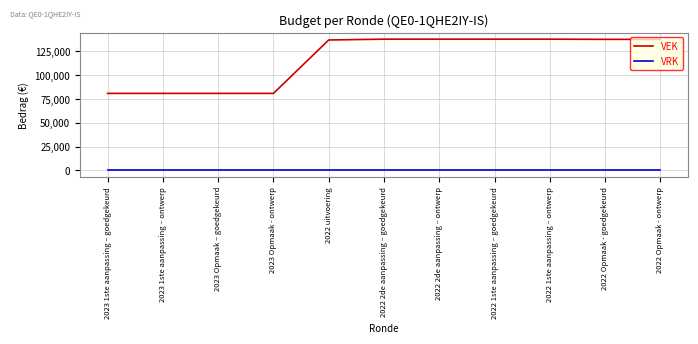

What is the difference between the highest and lowest values at 2022 uitvoering?

137091